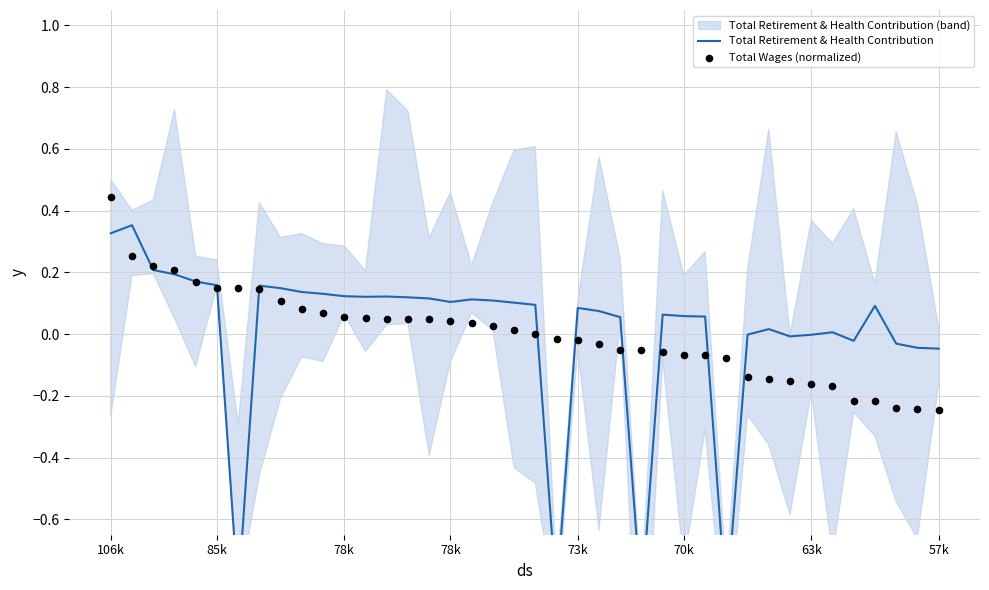

Which series contains the highest Y value?

Total Wages (normalized)